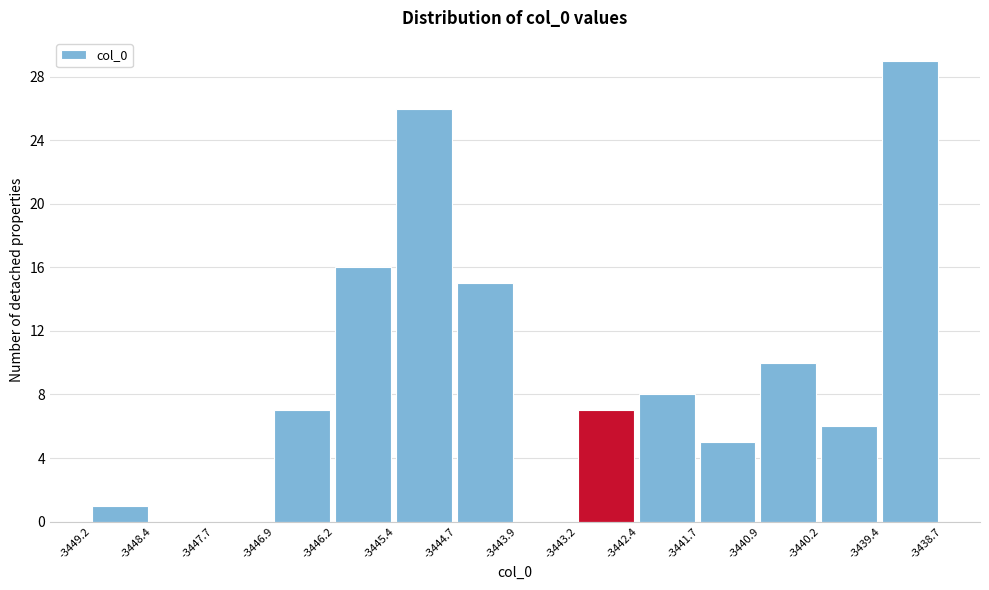

Reading left to right, transcribe this chart: for each bar, give the range it covers on the x-axis and its height. The values are not printed on the chart, so give them approximately, as read against the axis.

-3449.2 to -3448.4: 1
-3448.4 to -3447.7: 0
-3447.7 to -3446.9: 0
-3446.9 to -3446.2: 7
-3446.2 to -3445.4: 16
-3445.4 to -3444.7: 26
-3444.7 to -3443.9: 15
-3443.9 to -3443.2: 0
-3443.2 to -3442.4: 7
-3442.4 to -3441.7: 8
-3441.7 to -3440.9: 5
-3440.9 to -3440.2: 10
-3440.2 to -3439.4: 6
-3439.4 to -3438.7: 29